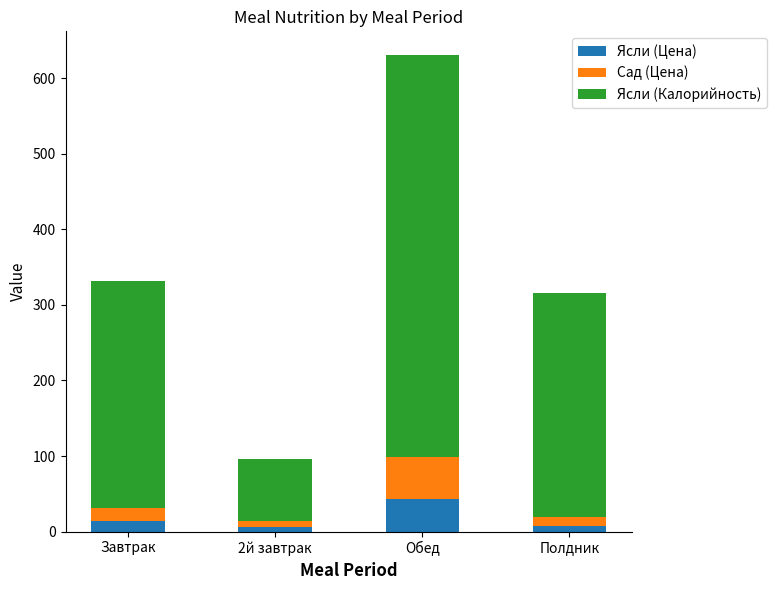

Are the bars horizontal?

No